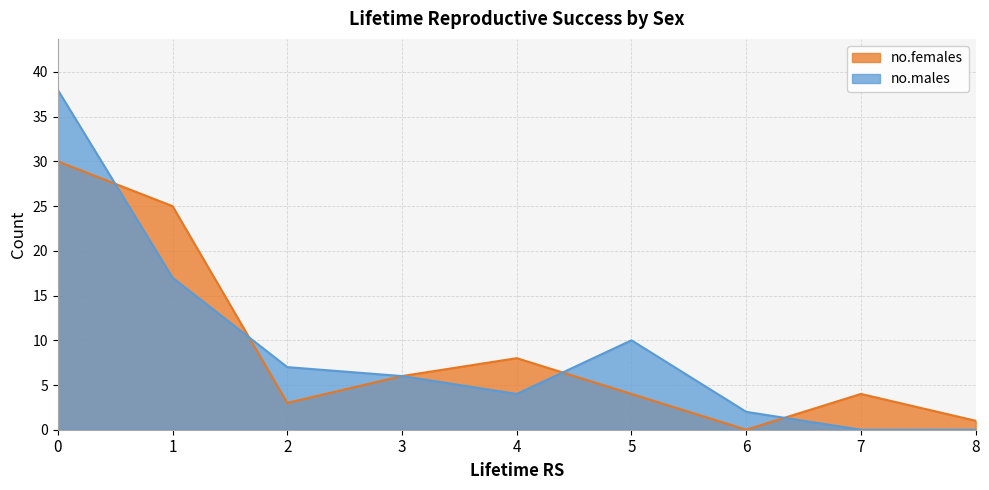

Reading left to right, list all the values displayed in this chart.

no.females: 30	25	3	6	8	4	0	4	1
no.males: 38	17	7	6	4	10	2	0	0